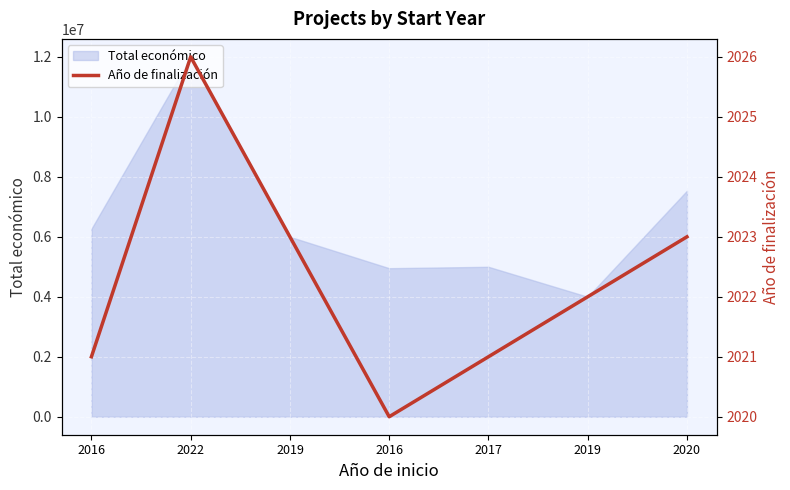

Where is the first local maximum?

2022